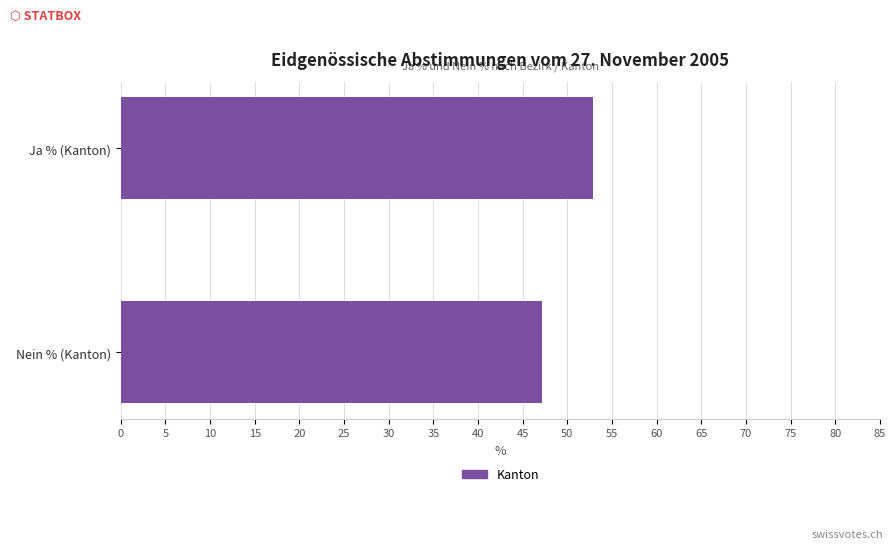

What is the change in value from Nein % (Kanton) to Ja % (Kanton)?

+5.7